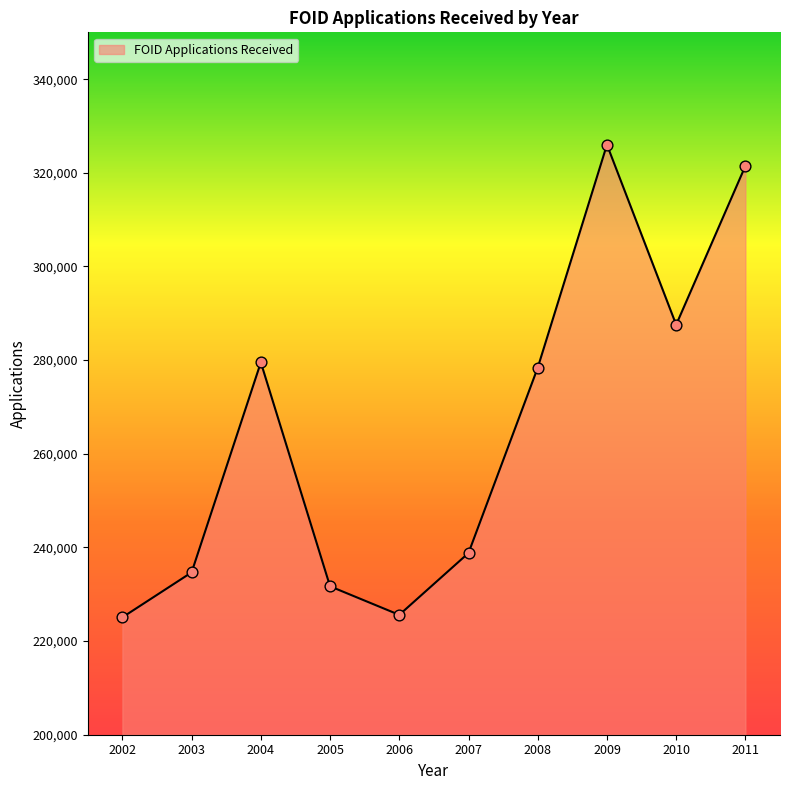

Which has a higher value, 2002 or 2005?

2005